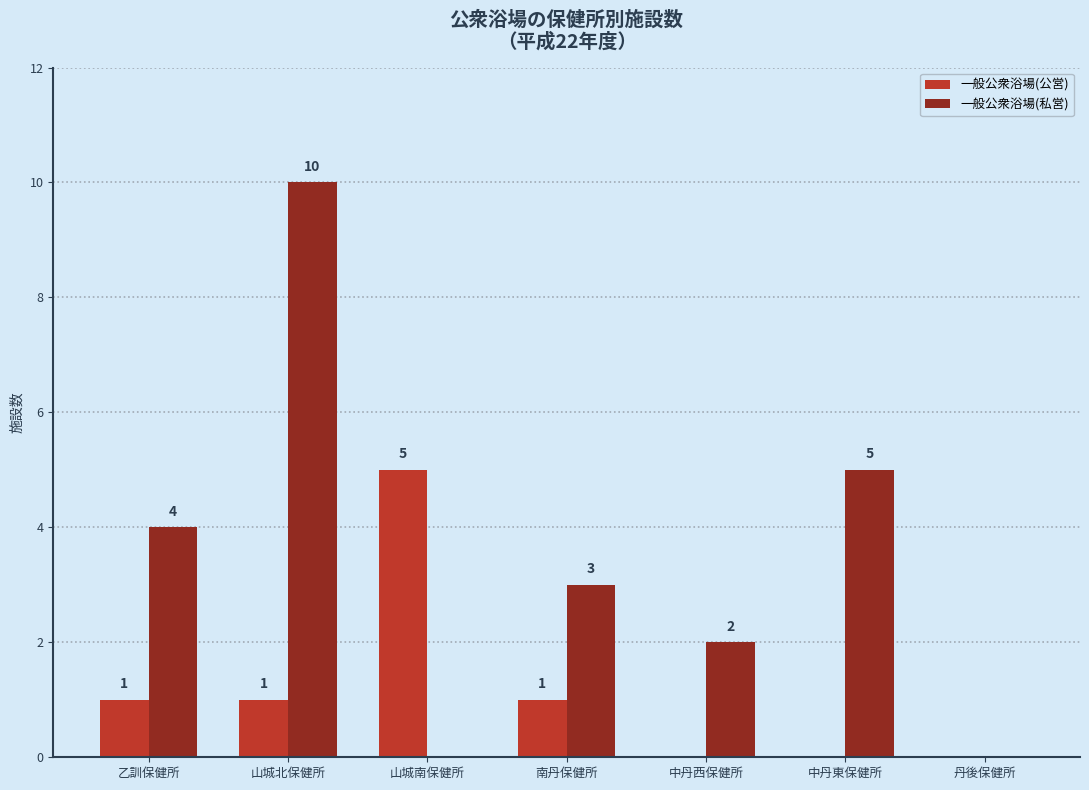

The 一般公衆浴場(公営) series shows 0 at 中丹西保健所. True or false?

True